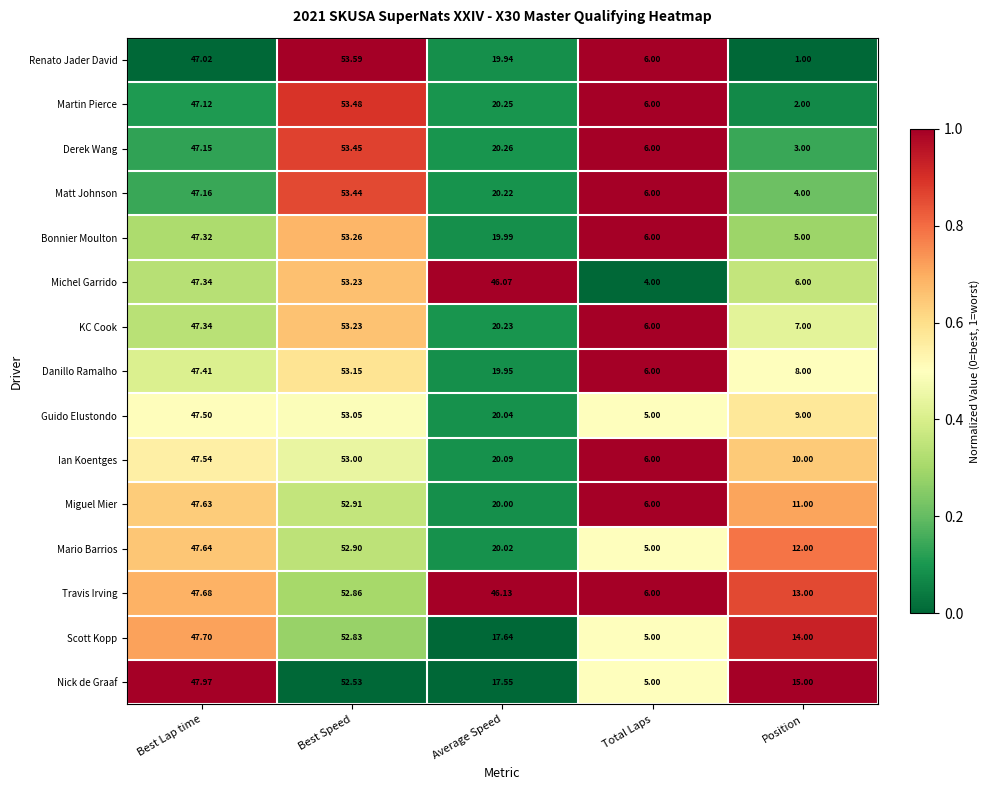

What is the difference between the highest and lowest values at Best Speed?

1.1